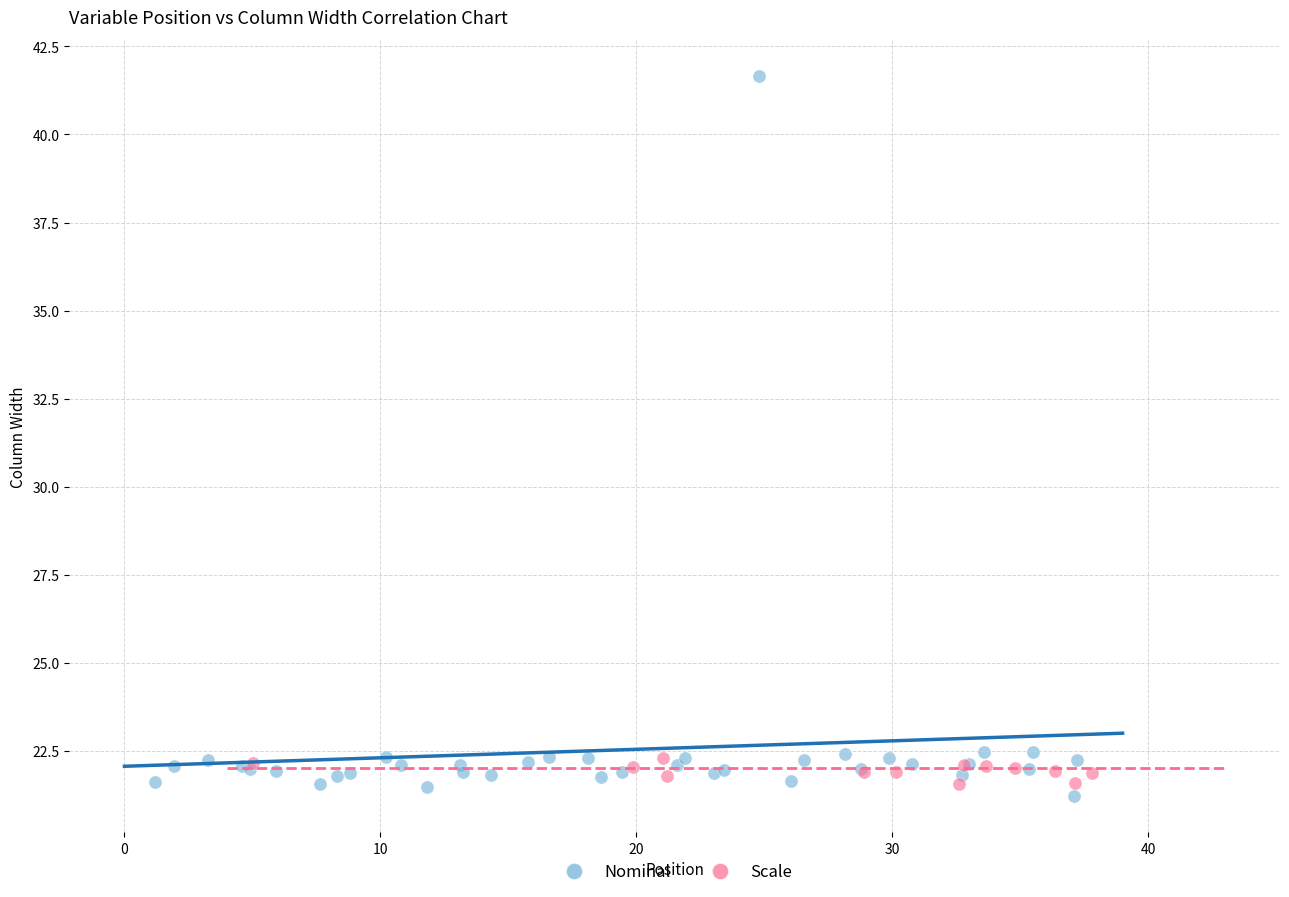

Which series has the largest Y range (max minus min)?

Nominal